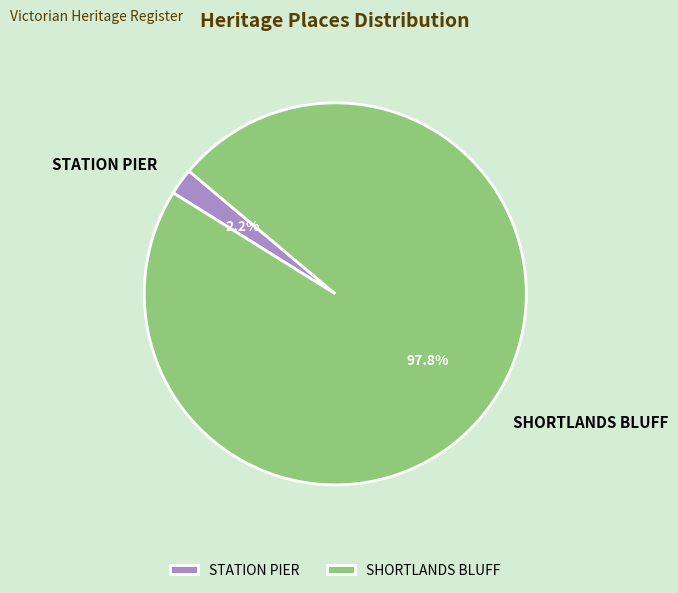

Does STATION PIER represent more than half of the total?

No